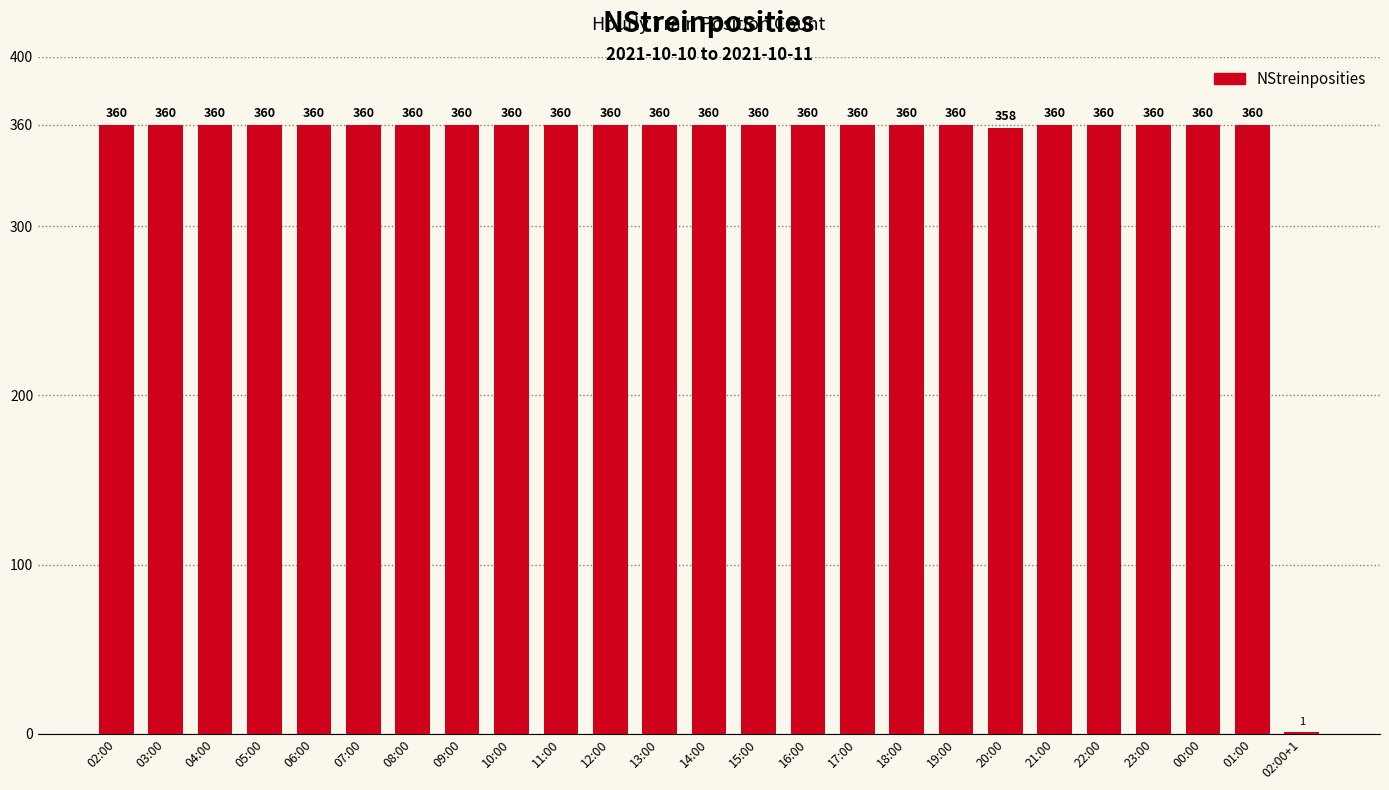

Approximately how many times larger is the value at 16:00 compared to 00:00?

1.0